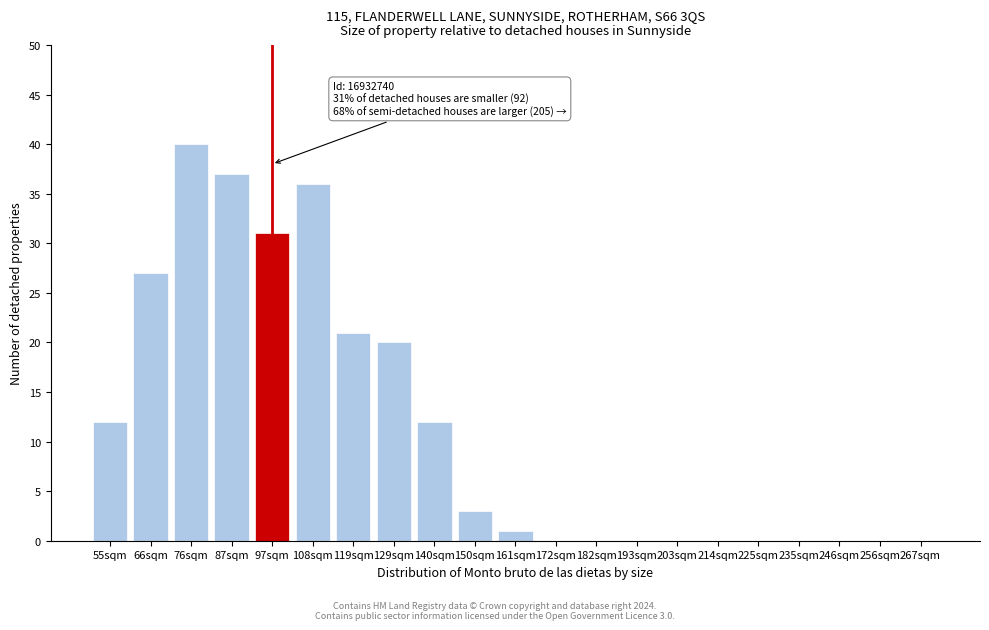

Reading left to right, extract all data points from this chart.

55sqm=12	66sqm=27	76sqm=40	87sqm=37	97sqm=31	108sqm=36	119sqm=21	129sqm=20	140sqm=12	150sqm=3	161sqm=1	172sqm=0	182sqm=0	193sqm=0	203sqm=0	214sqm=0	225sqm=0	235sqm=0	246sqm=0	256sqm=0	267sqm=0